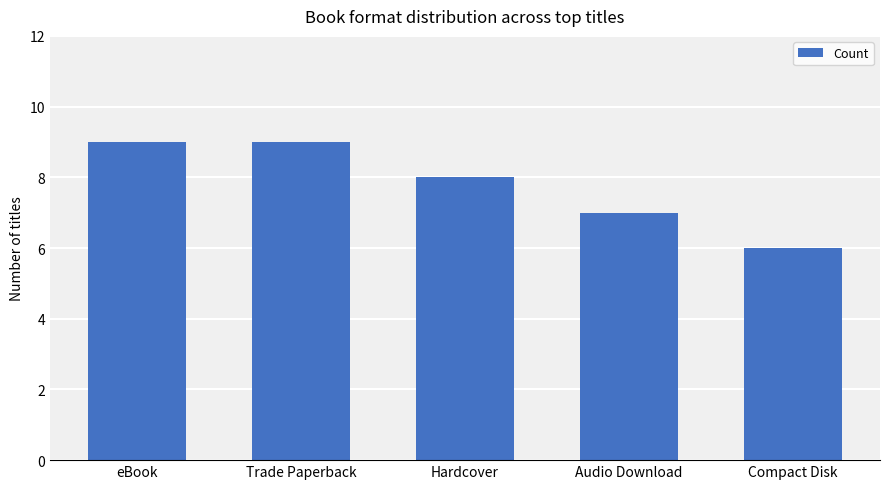

What position from the right is Trade Paperback?

4